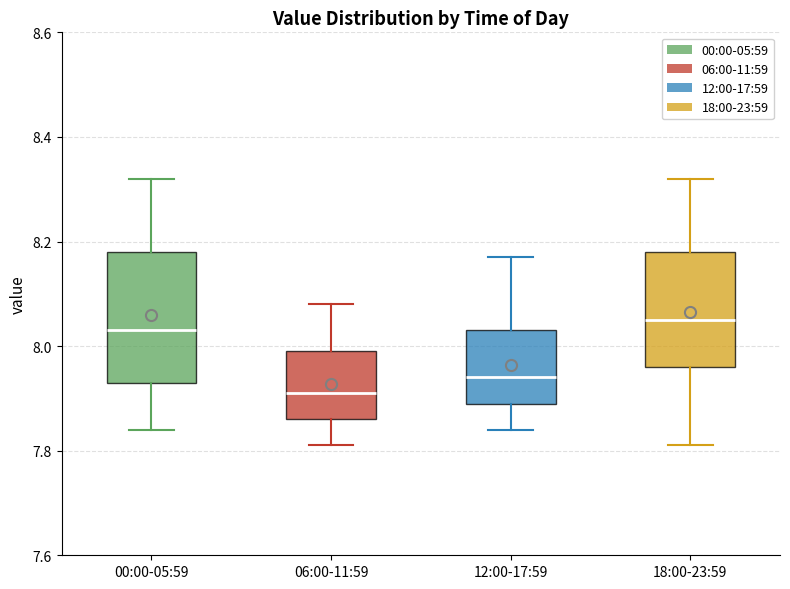

Reading left to right, read every box against the y-axis: the position of its median line, the range the box covers, and the ends of its whiskers. The values are not printed on the chart, so give them approximately, as read against the axis.

00:00-05:59: median 8.04, box 7.94 to 8.18, whiskers 7.84 to 8.32
06:00-11:59: median 7.92, box 7.86 to 8.00, whiskers 7.82 to 8.08
12:00-17:59: median 7.94, box 7.90 to 8.04, whiskers 7.84 to 8.18
18:00-23:59: median 8.06, box 7.96 to 8.18, whiskers 7.82 to 8.32